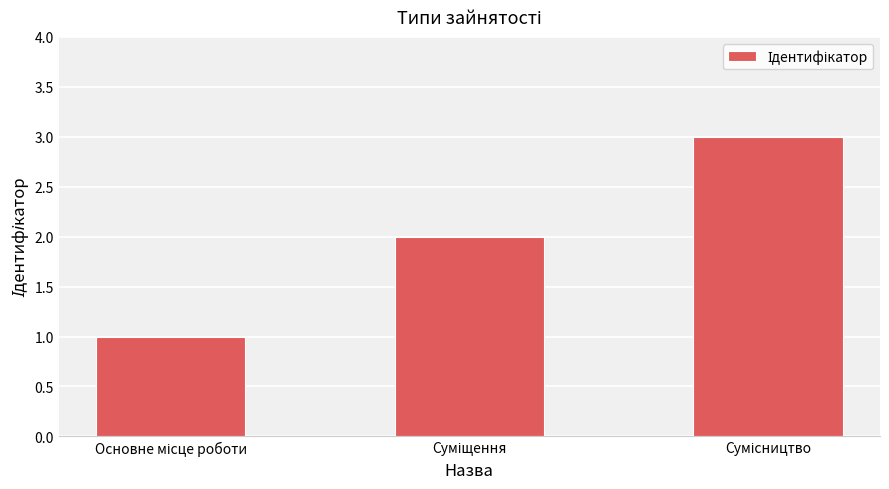

What is the greatest value displayed?

3